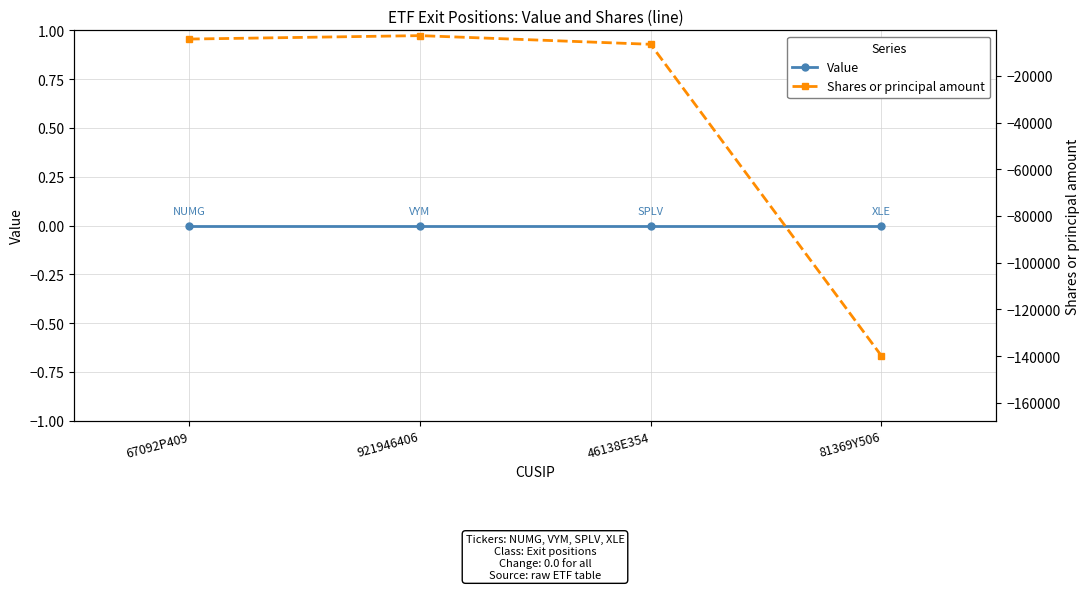

True or false: Value and Shares or principal amount intersect in this chart.

False